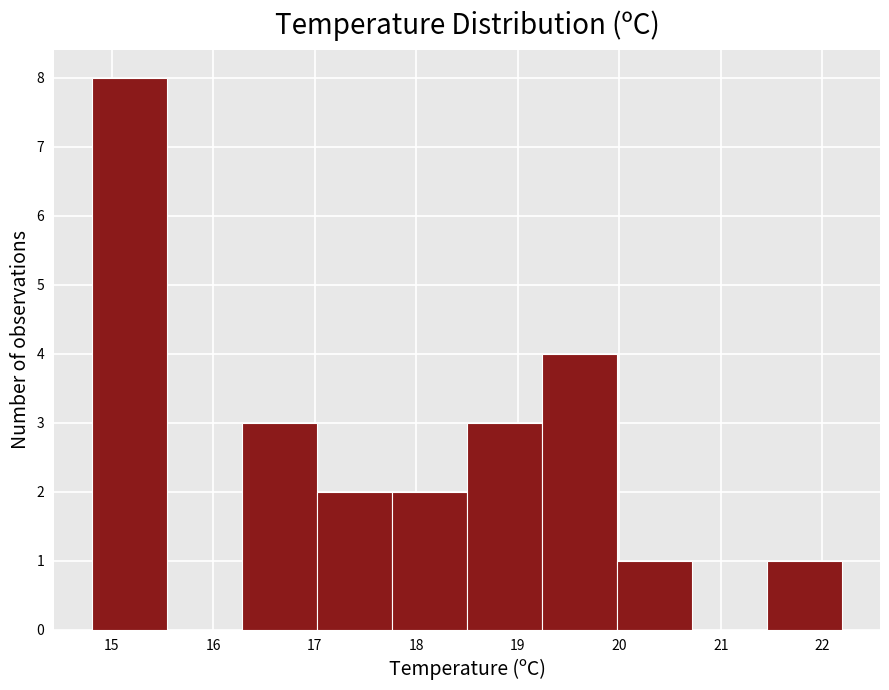

Reading left to right, transcribe this chart: for each bar, give the range it covers on the x-axis and its height. Neither the bar edges nor the heights are printed on the chart, so give them approximately, as read against the axes.

14.80 to 15.54: 8
15.54 to 16.28: 0
16.28 to 17.02: 3
17.02 to 17.76: 2
17.76 to 18.50: 2
18.50 to 19.24: 3
19.24 to 19.98: 4
19.98 to 20.72: 1
20.72 to 21.46: 0
21.46 to 22.20: 1